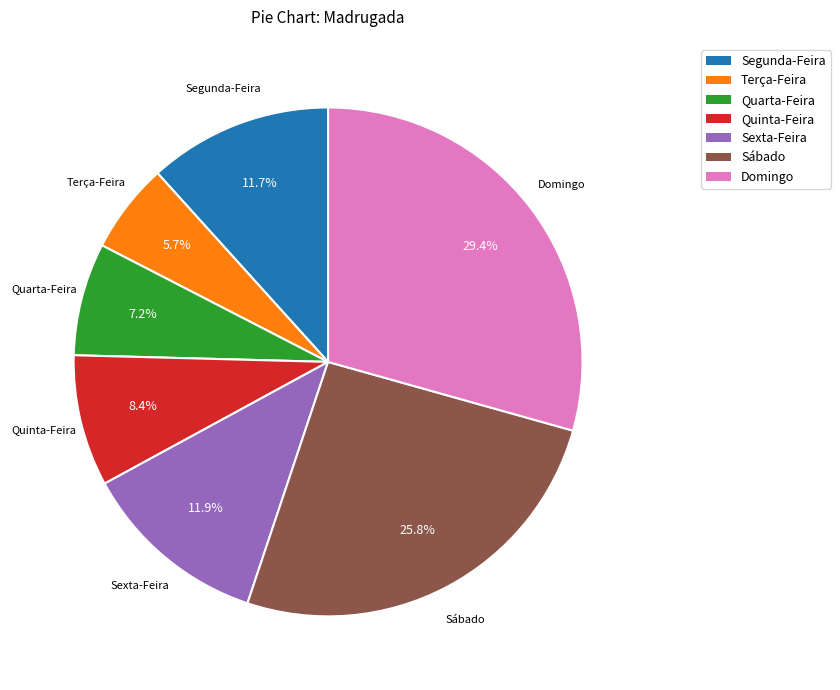

Is there a majority slice in this chart?

No